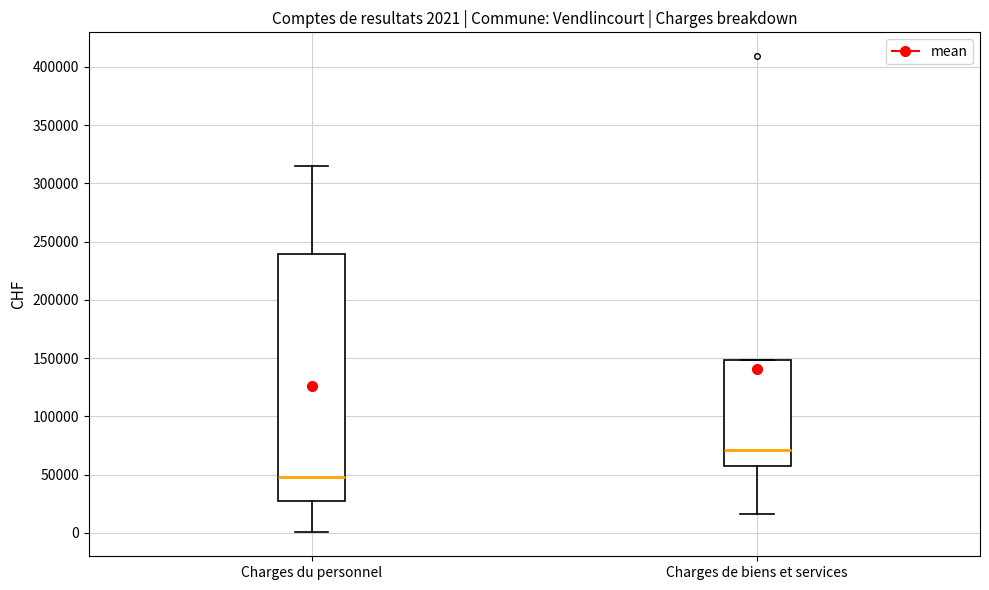

Comparing the boxes themselves (not the whiskers), which one is the tallest?

Charges du personnel